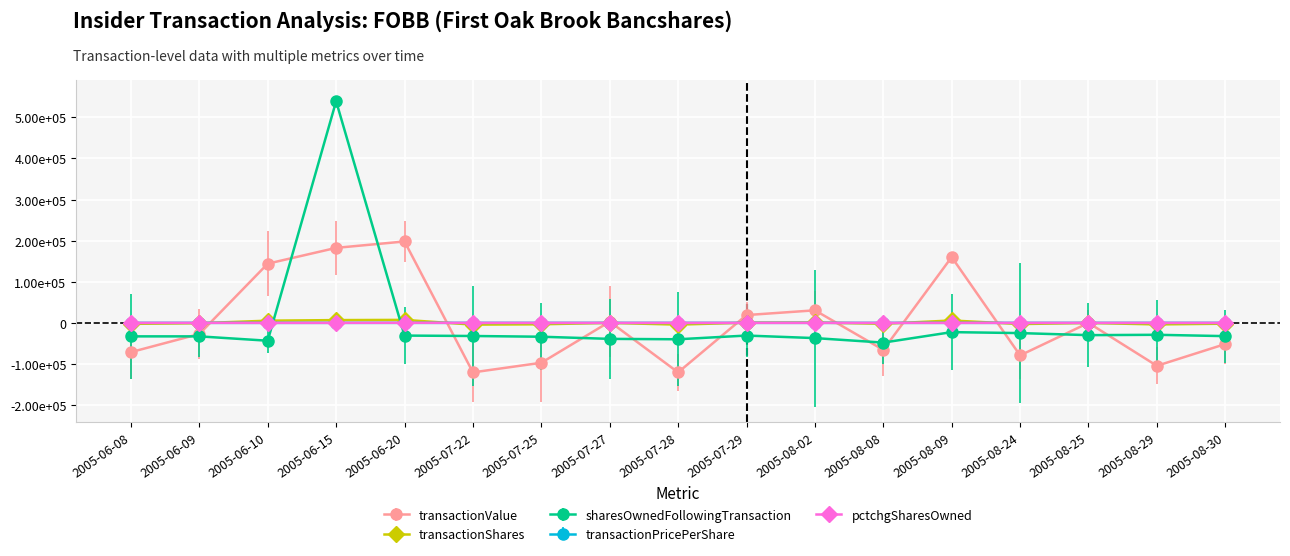

What is the label of the 2nd point from the left?

2005-06-09